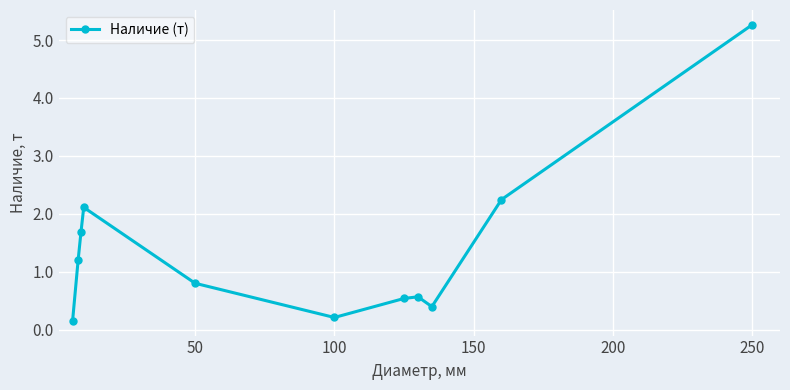

What is the value of the 10th point from the left?

2.2